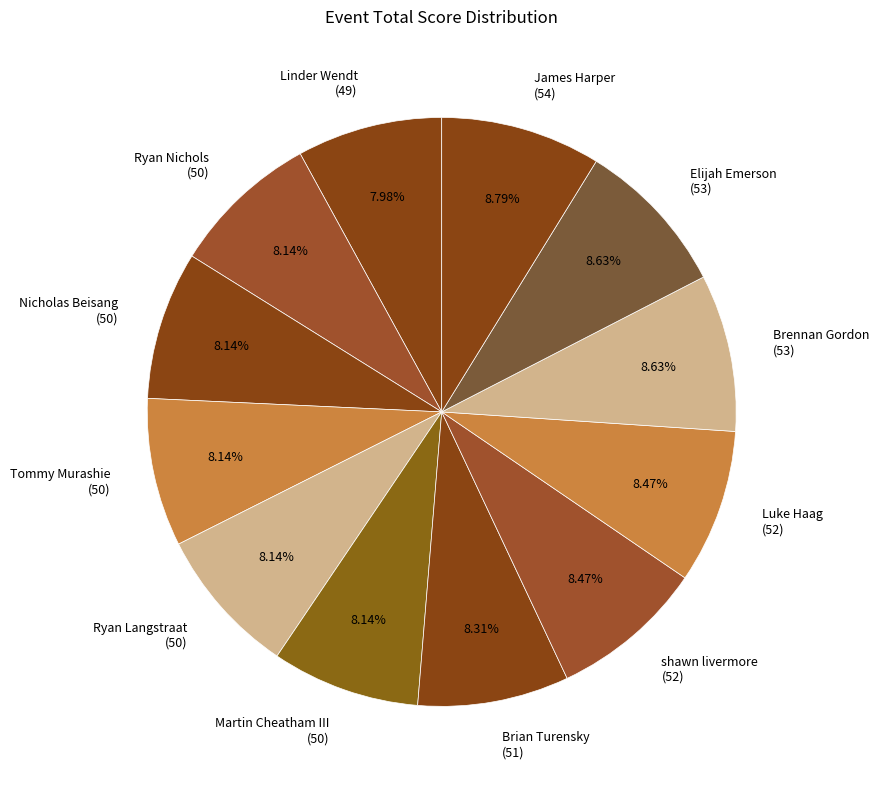

How many slices are in this pie chart?

12